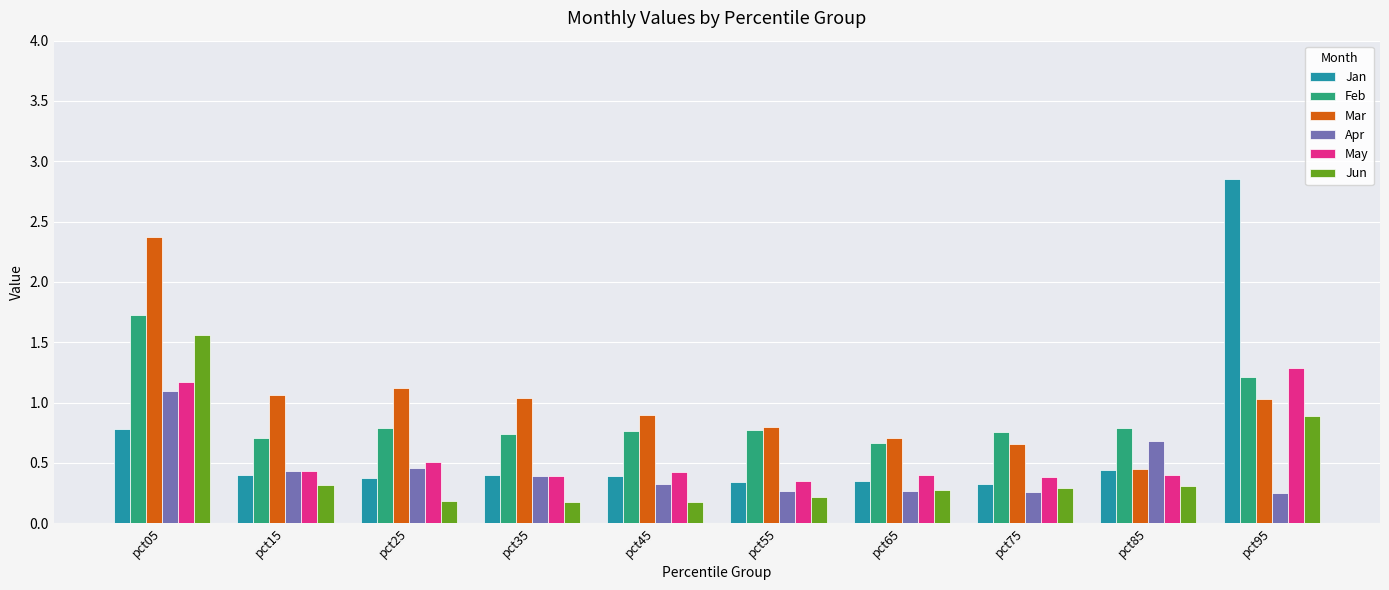

What are all the series names shown in the legend?

Jan, Feb, Mar, Apr, May, Jun